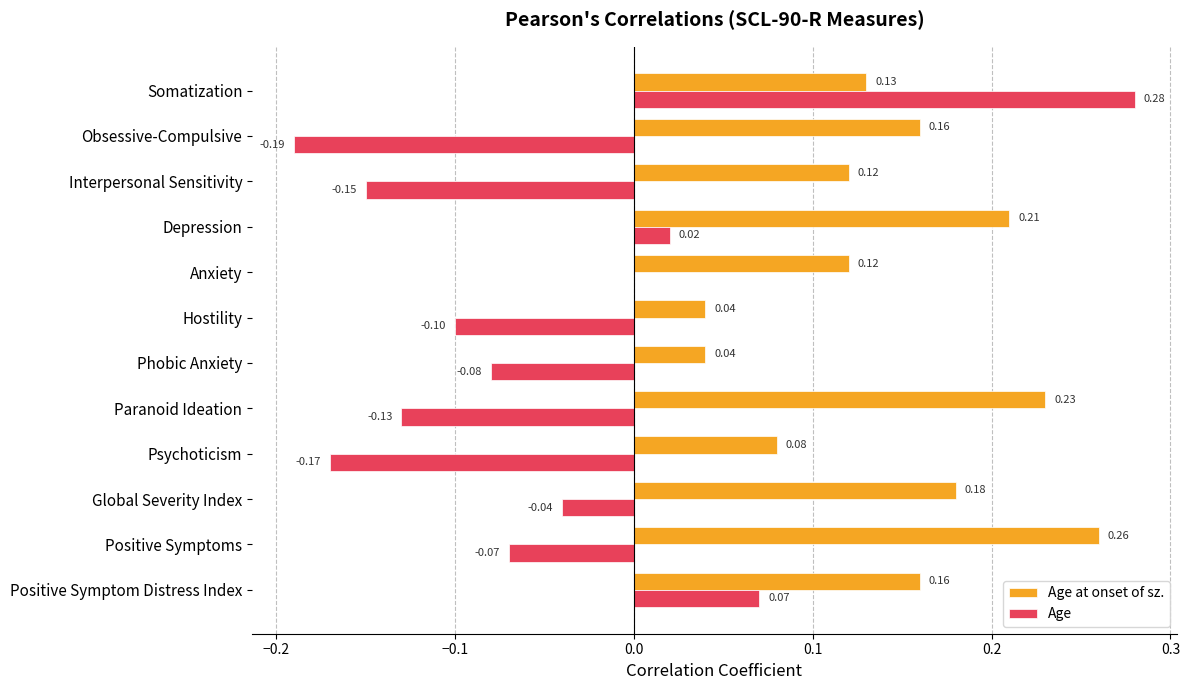

Between Interpersonal Sensitivity and Psychoticism, which series saw the biggest shift?

Age at onset of sz.